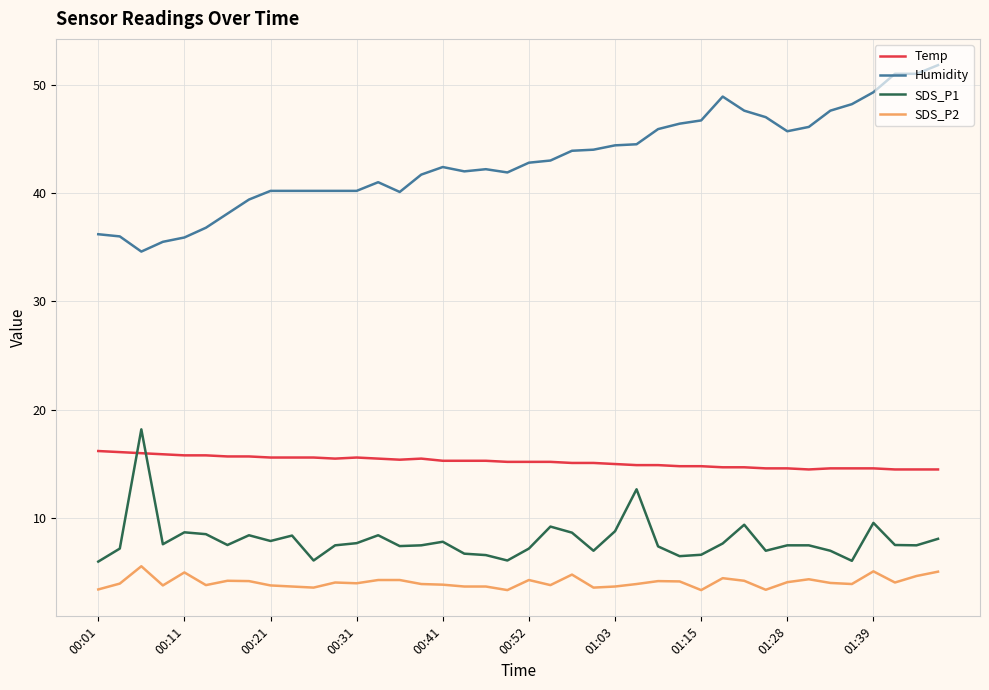

Which series has the largest total across all categories?

Humidity